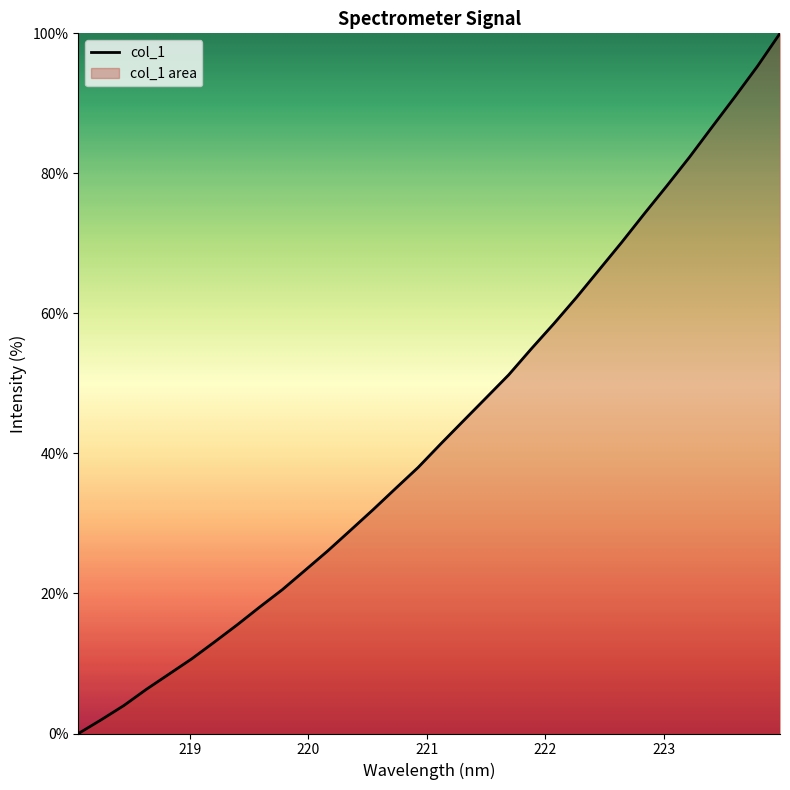

What is the difference between the maximum and minimum values?

100.0